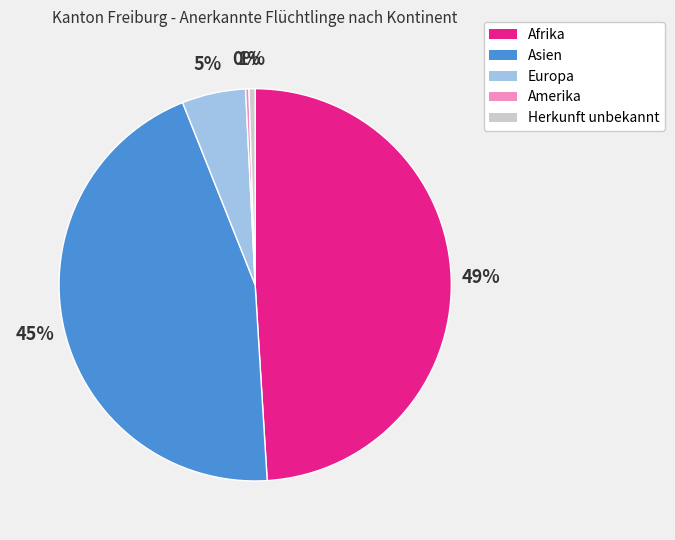

Is it true that Afrika is 49% of the pie?

True